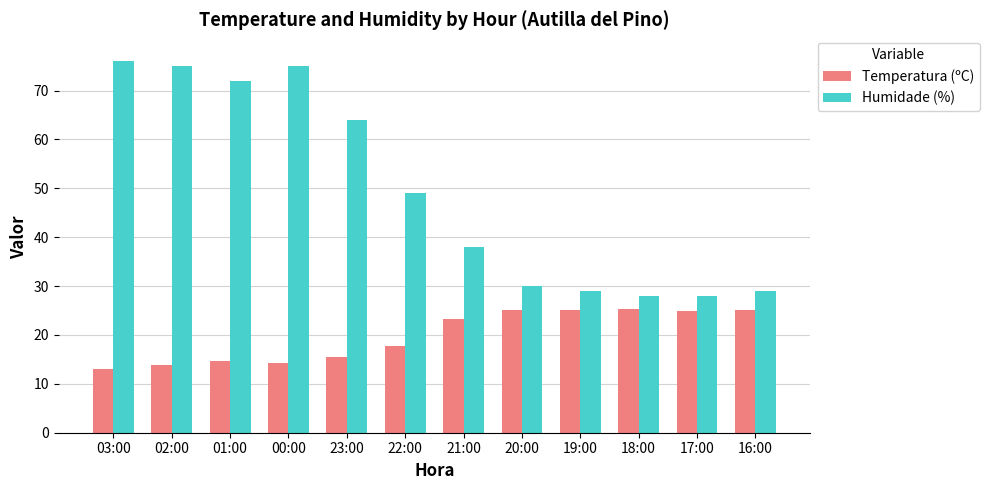

At how many categories does at least one series exceed 61?

5